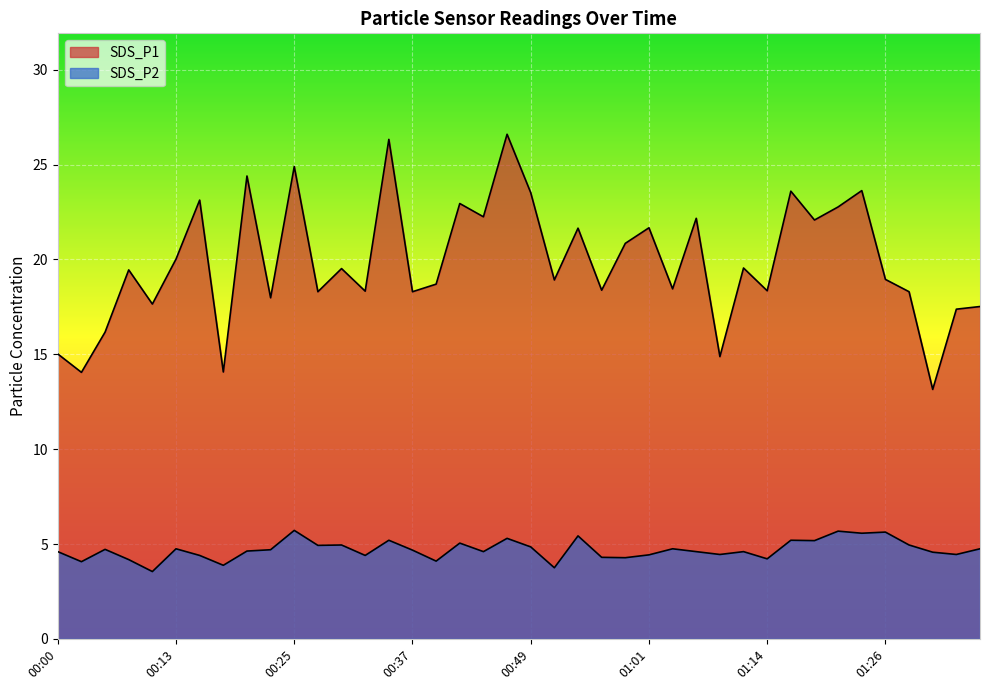

How many values in the SDS_P2 series exceed 4?

37